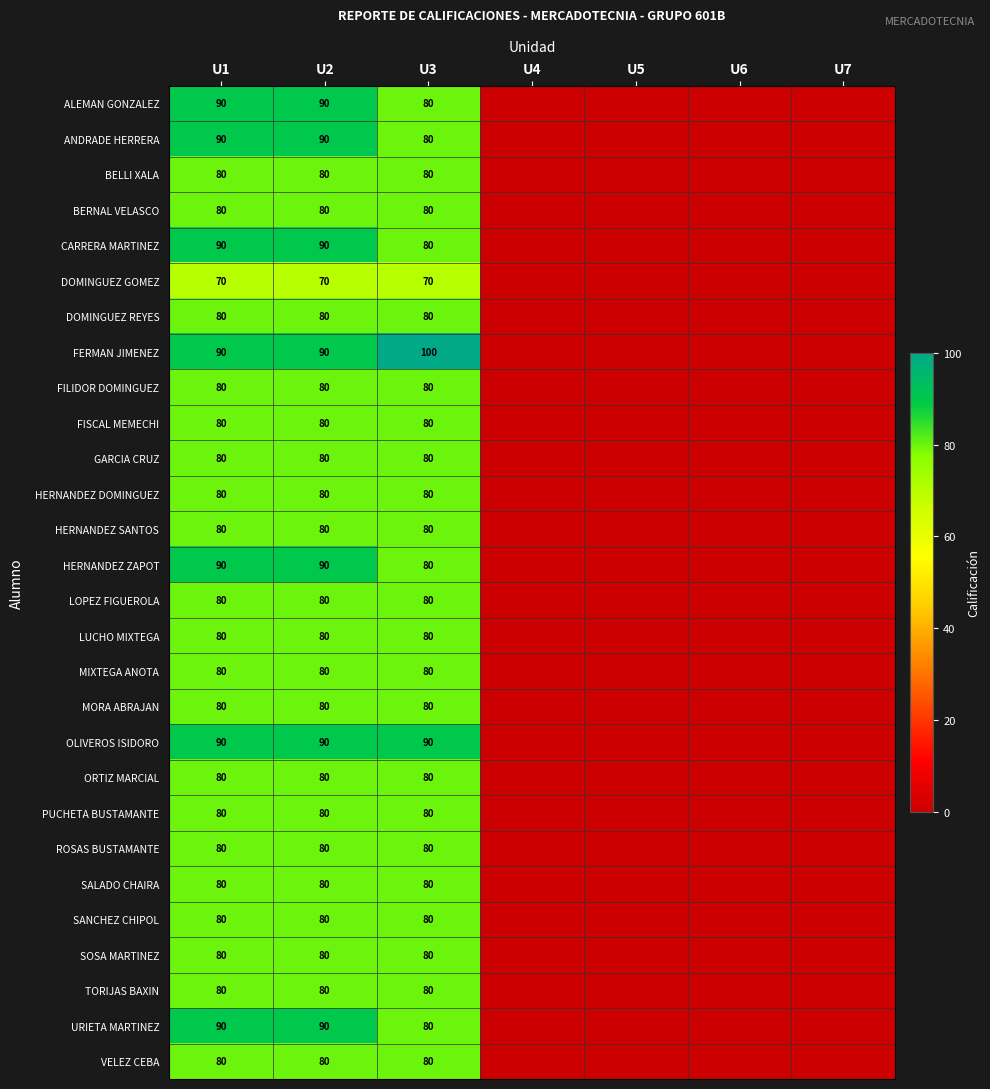

The value of DOMINGUEZ GOMEZ at U3 is 70. True or false?

True